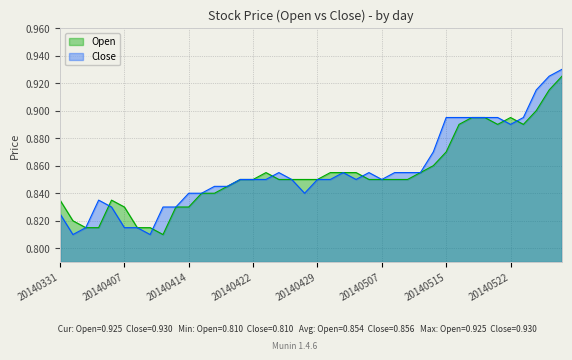

What are all the series names shown in the legend?

Open, Close